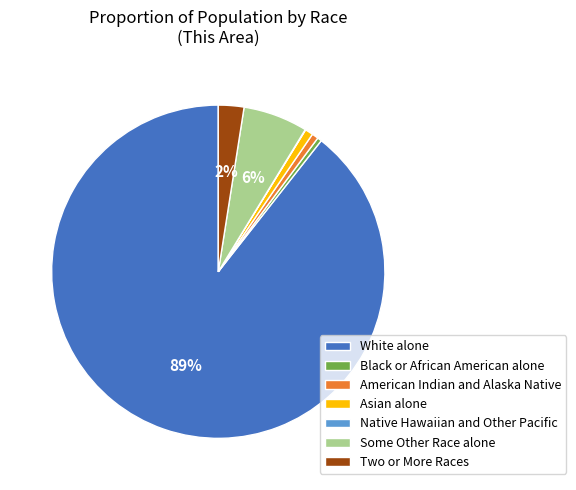

To the nearest percent, what is the combined percentage of Black or African American alone and American Indian and Alaska Native?

1%